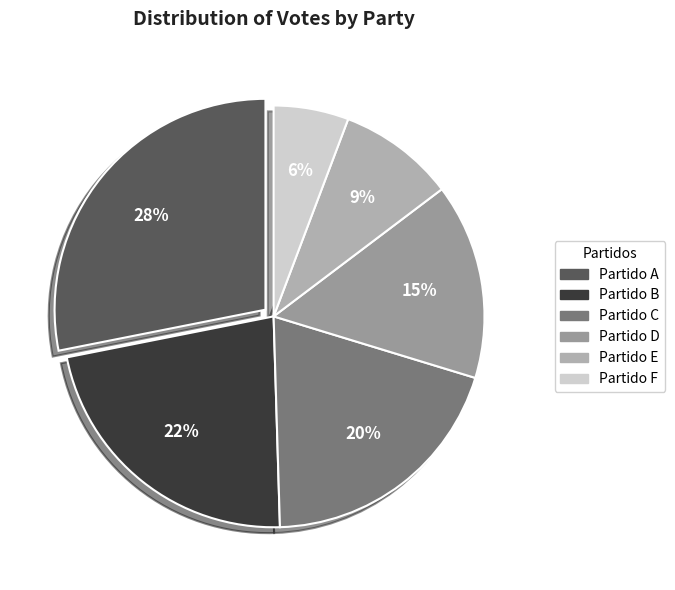

To the nearest percent, what is the average slice percentage?

17%